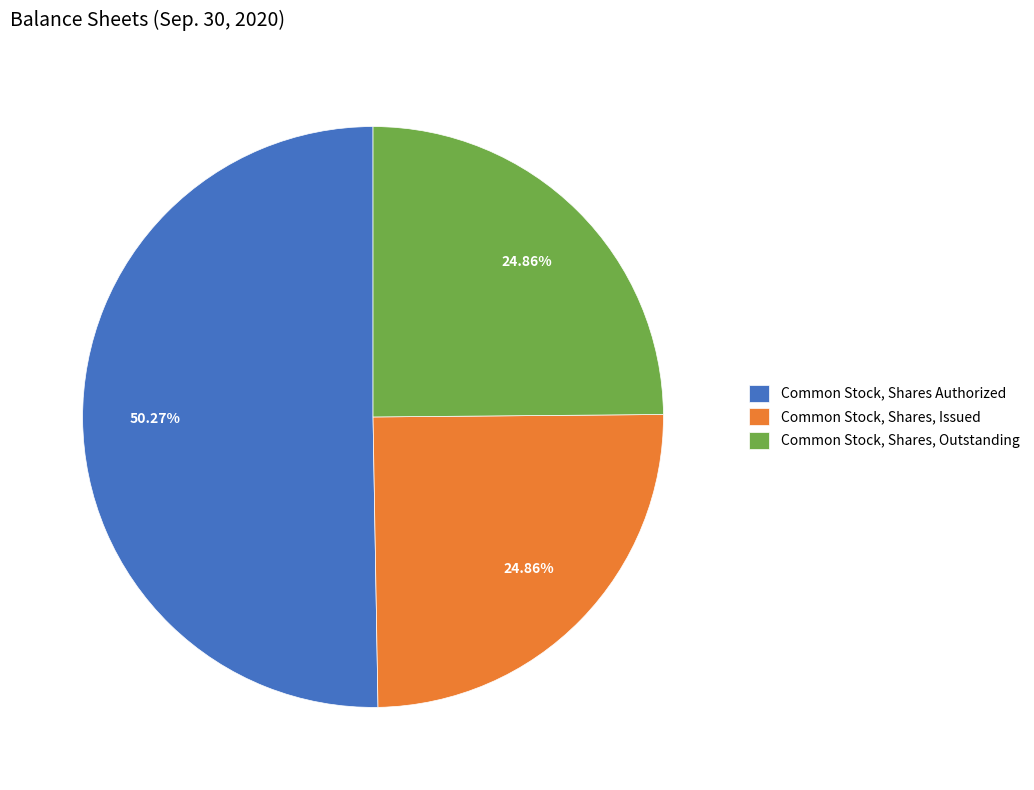

Is there a majority slice in this chart?

Yes